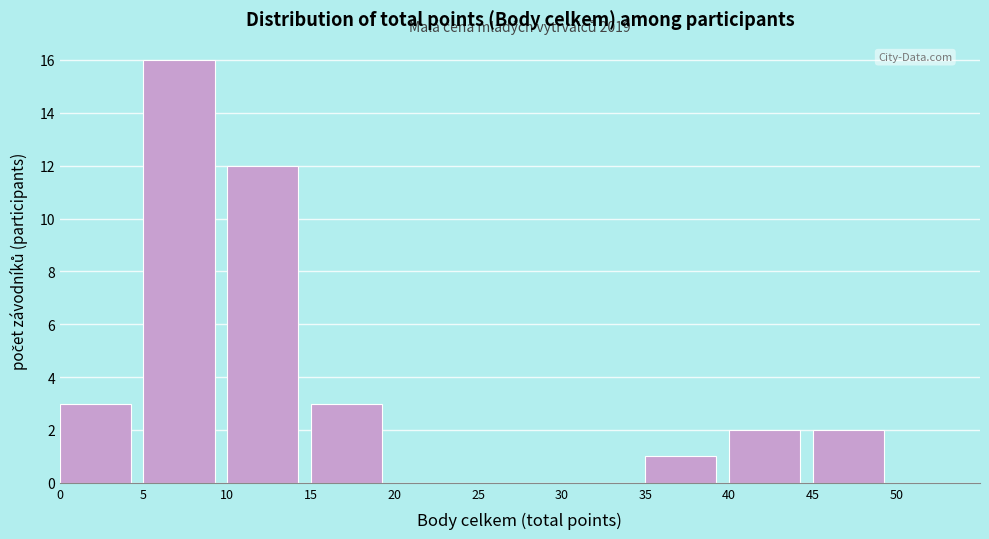

Which range on the x-axis has the tallest bar?

5 to 10